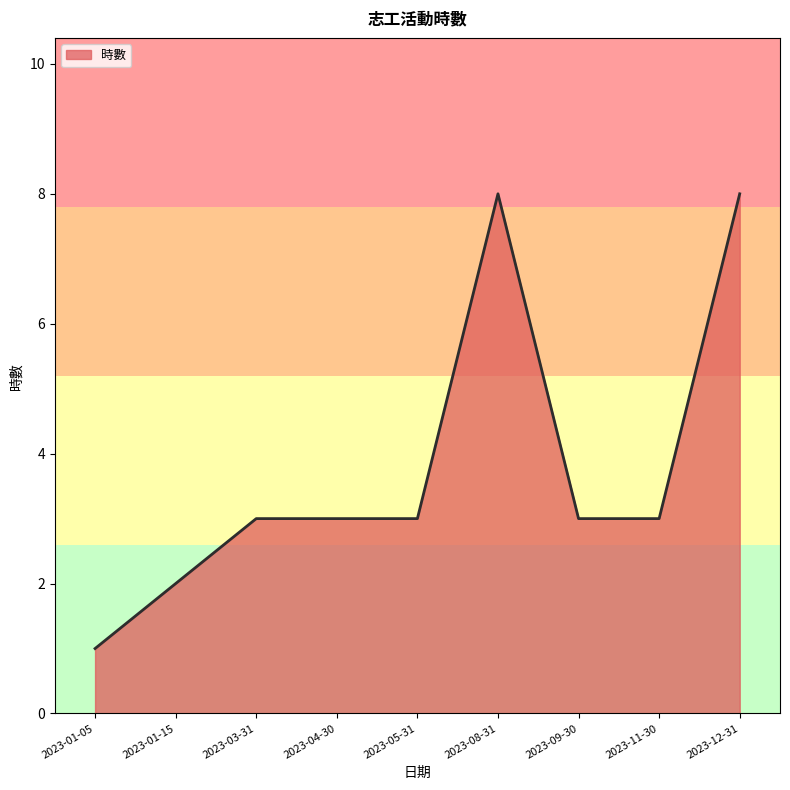

What is the ratio of the value at 2023-01-05 to the value at 2023-11-30?

0.3